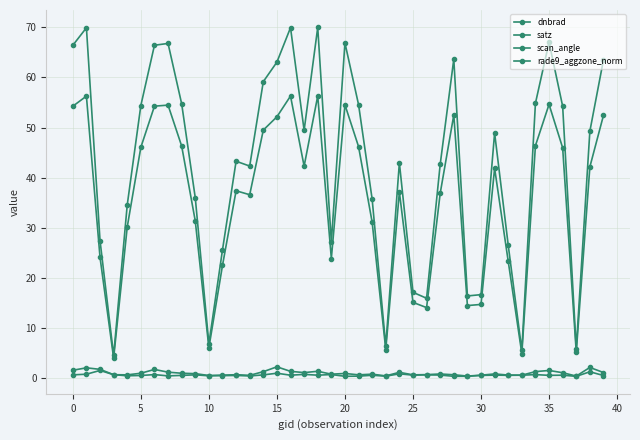

Which series has the widest spread of values?

satz